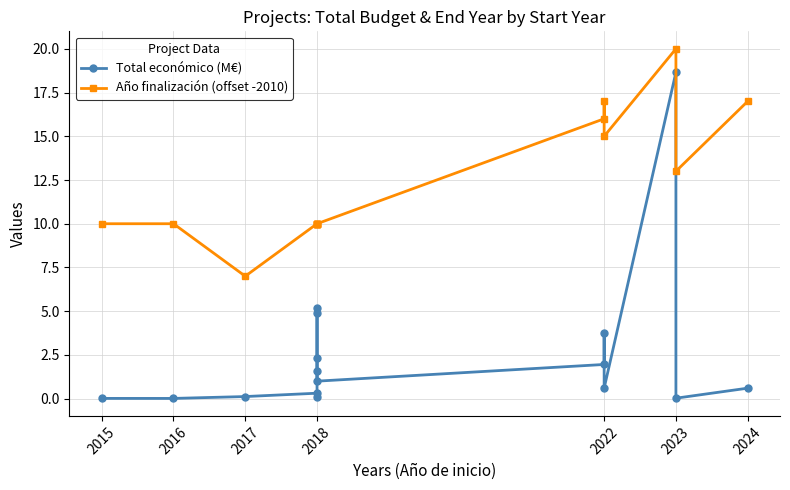

True or false: Total económico (M€) has a value of 6.7 at 2022.

False